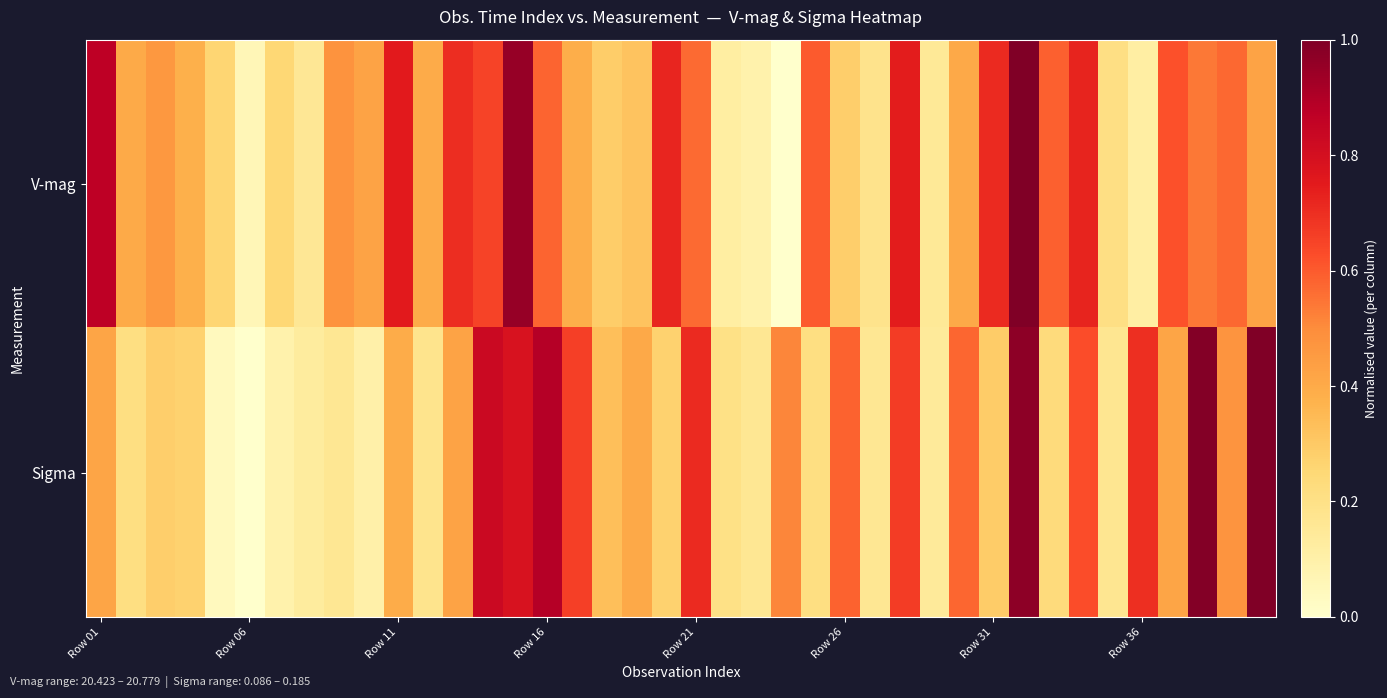

Which series has the largest total across all categories?

V-mag